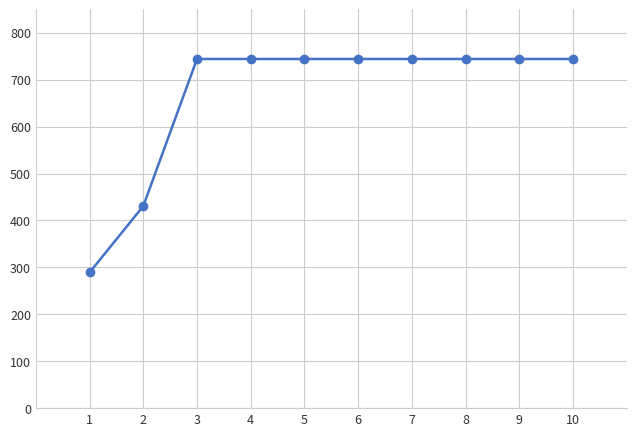

What is the sum of all values?

6673.3